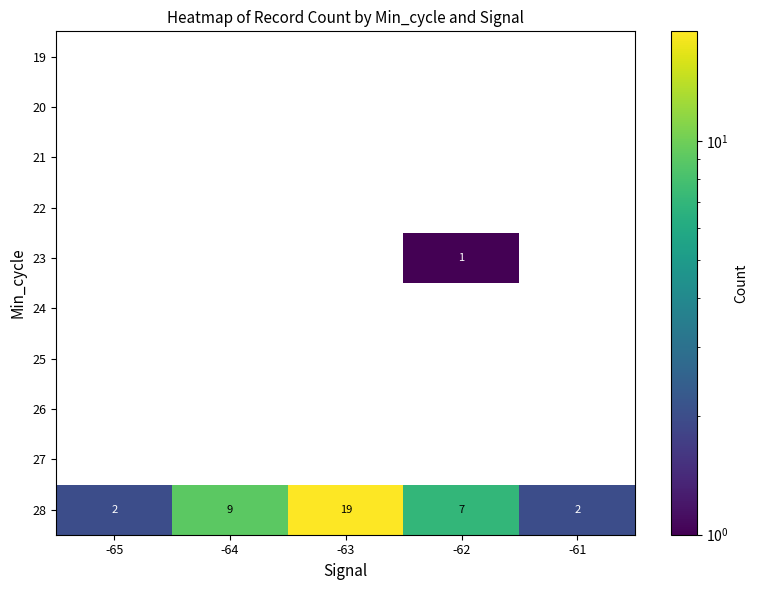

At which label does 28 reach its peak?

-63